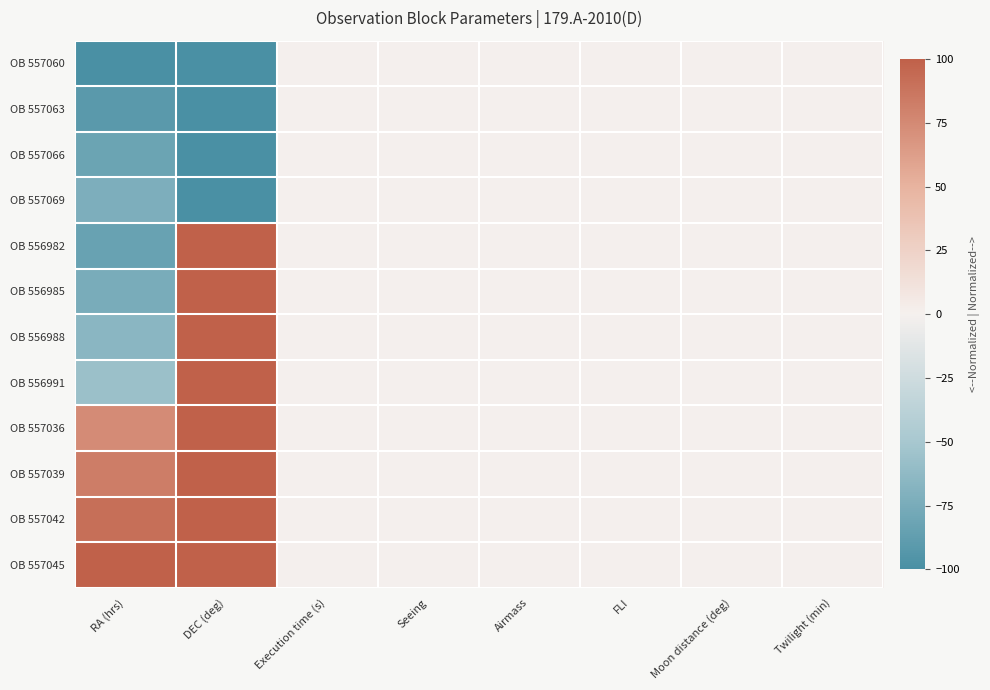

Reading left to right, transcribe all the data shown in this chart.

OB 557060: RA (hrs)=-100.0	DEC (deg)=-100.0	Execution time (s)=0.0	Seeing=0.0	Airmass=0.0	FLI=0.0	Moon distance (deg)=0.0	Twilight (min)=0.0
OB 557063: RA (hrs)=-90.8	DEC (deg)=-100.0	Execution time (s)=0.0	Seeing=0.0	Airmass=0.0	FLI=0.0	Moon distance (deg)=0.0	Twilight (min)=0.0
OB 557066: RA (hrs)=-81.6	DEC (deg)=-100.0	Execution time (s)=0.0	Seeing=0.0	Airmass=0.0	FLI=0.0	Moon distance (deg)=0.0	Twilight (min)=0.0
OB 557069: RA (hrs)=-72.4	DEC (deg)=-100.0	Execution time (s)=0.0	Seeing=0.0	Airmass=0.0	FLI=0.0	Moon distance (deg)=0.0	Twilight (min)=0.0
OB 556982: RA (hrs)=-83.0	DEC (deg)=100.0	Execution time (s)=0.0	Seeing=0.0	Airmass=0.0	FLI=0.0	Moon distance (deg)=0.0	Twilight (min)=0.0
OB 556985: RA (hrs)=-74.3	DEC (deg)=100.0	Execution time (s)=0.0	Seeing=0.0	Airmass=0.0	FLI=0.0	Moon distance (deg)=0.0	Twilight (min)=0.0
OB 556988: RA (hrs)=-65.6	DEC (deg)=100.0	Execution time (s)=0.0	Seeing=0.0	Airmass=0.0	FLI=0.0	Moon distance (deg)=0.0	Twilight (min)=0.0
OB 556991: RA (hrs)=-56.9	DEC (deg)=100.0	Execution time (s)=0.0	Seeing=0.0	Airmass=0.0	FLI=0.0	Moon distance (deg)=0.0	Twilight (min)=0.0
OB 557036: RA (hrs)=73.9	DEC (deg)=100.0	Execution time (s)=0.0	Seeing=0.0	Airmass=0.0	FLI=0.0	Moon distance (deg)=0.0	Twilight (min)=0.0
OB 557039: RA (hrs)=82.6	DEC (deg)=100.0	Execution time (s)=0.0	Seeing=0.0	Airmass=0.0	FLI=0.0	Moon distance (deg)=0.0	Twilight (min)=0.0
OB 557042: RA (hrs)=91.3	DEC (deg)=100.0	Execution time (s)=0.0	Seeing=0.0	Airmass=0.0	FLI=0.0	Moon distance (deg)=0.0	Twilight (min)=0.0
OB 557045: RA (hrs)=100.0	DEC (deg)=100.0	Execution time (s)=0.0	Seeing=0.0	Airmass=0.0	FLI=0.0	Moon distance (deg)=0.0	Twilight (min)=0.0